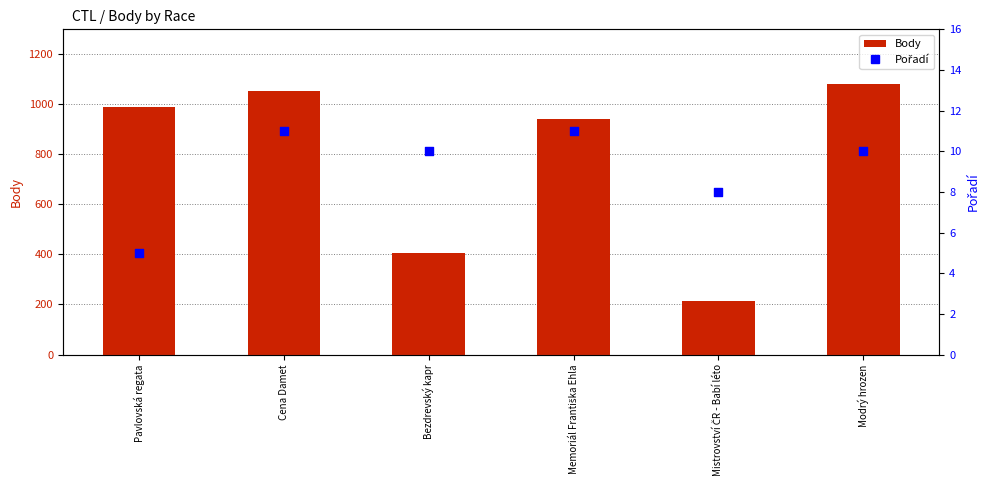

What are all the series names shown in the legend?

Body, Pořadí